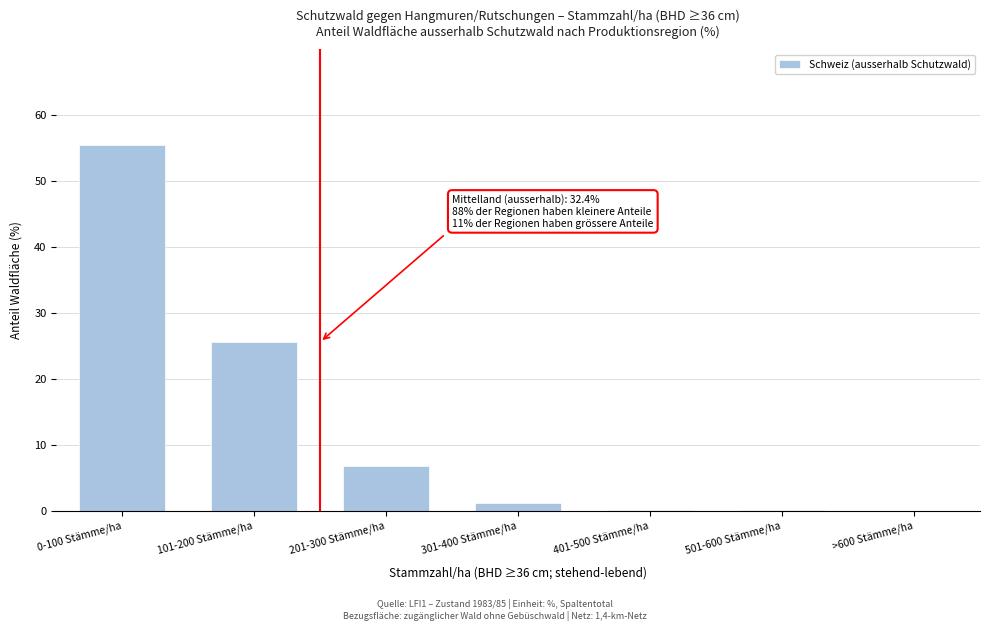

Which label corresponds to the largest value in the chart?

0-100 Stämme/ha